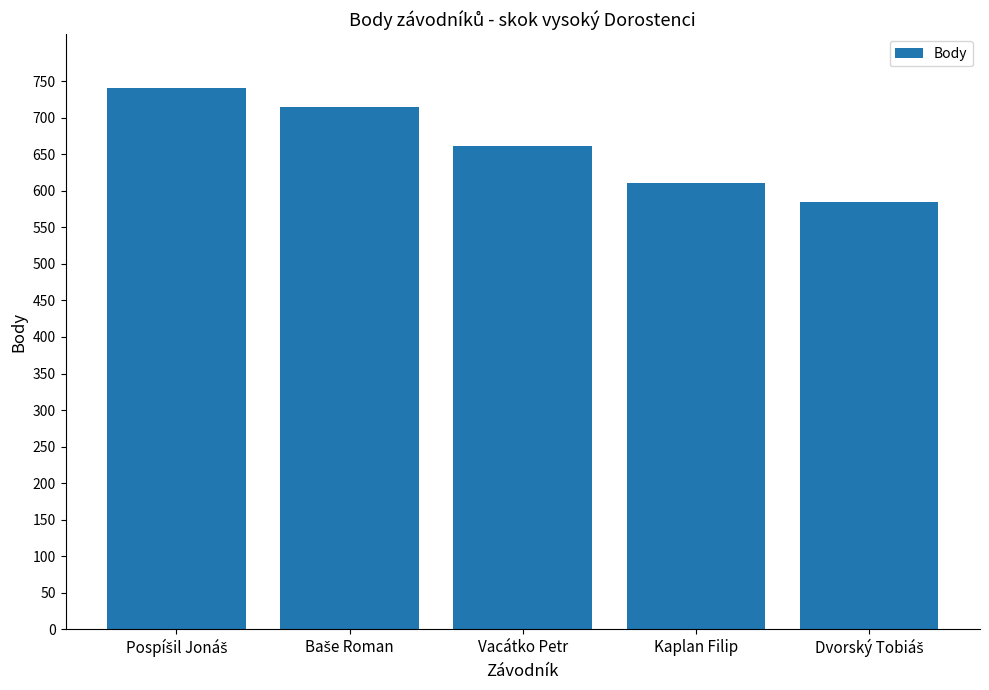

True or false: the data shows 449 at Vacátko Petr.

False